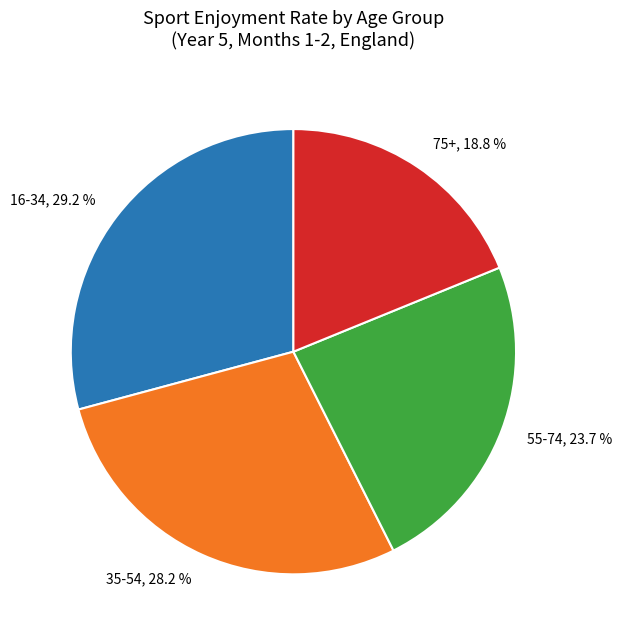

Rank the categories by value from lowest to highest.

75+, 18.8 %, 55-74, 23.7 %, 35-54, 28.2 %, 16-34, 29.2 %